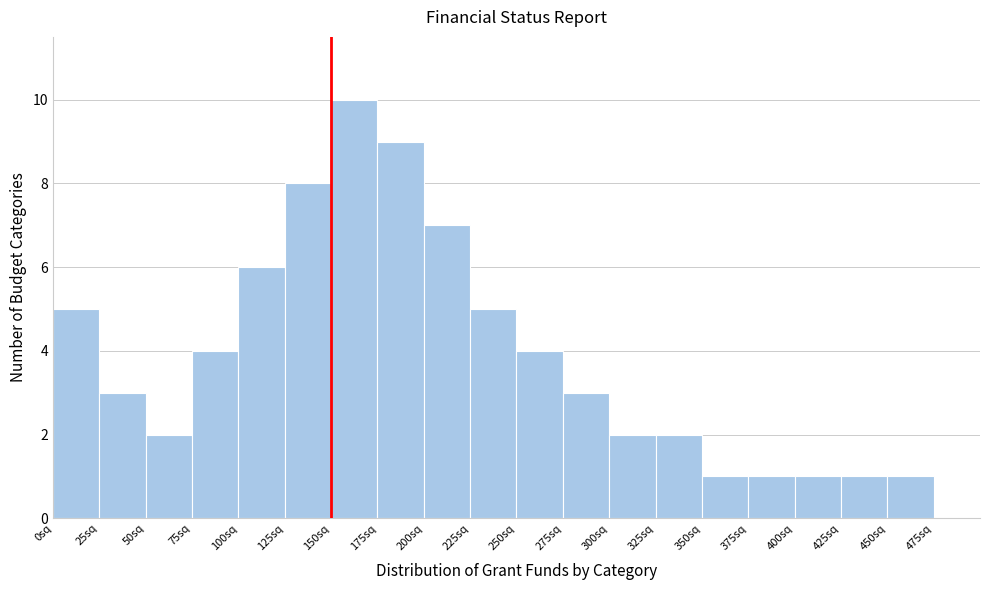

How tall is the bar that spans 250 to 275 on the x-axis? The values are not printed on the chart, so give them approximately, as read against the axis.

4